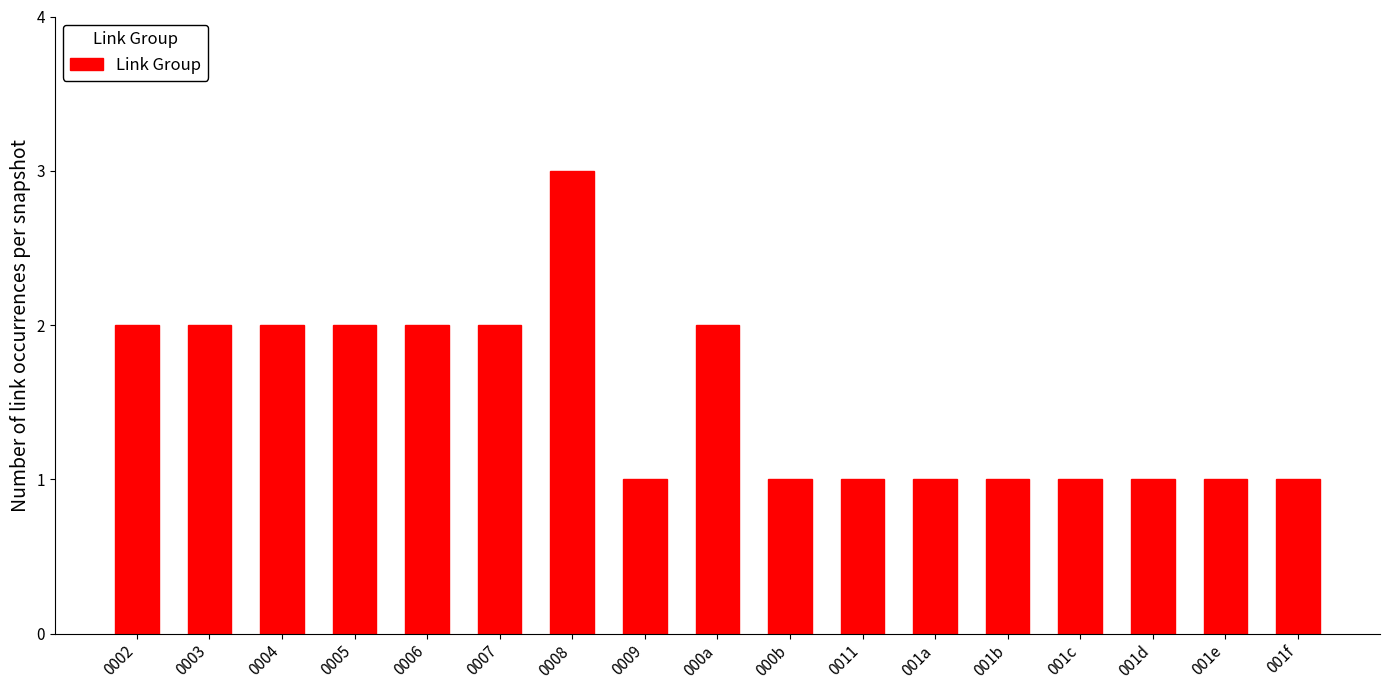

Reading right to left, list all the values displayed in this chart.

001f=1	001e=1	001d=1	001c=1	001b=1	001a=1	0011=1	000b=1	000a=2	0009=1	0008=3	0007=2	0006=2	0005=2	0004=2	0003=2	0002=2